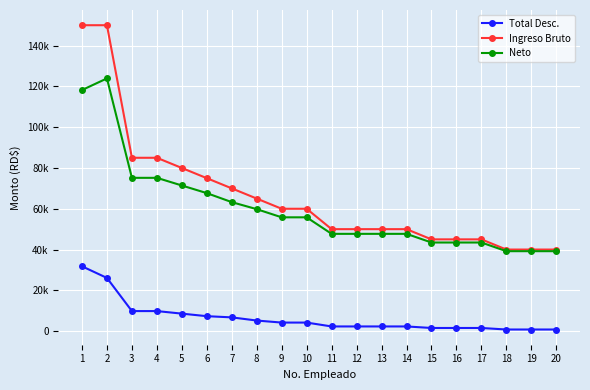

Does the chart have visible grid lines?

Yes